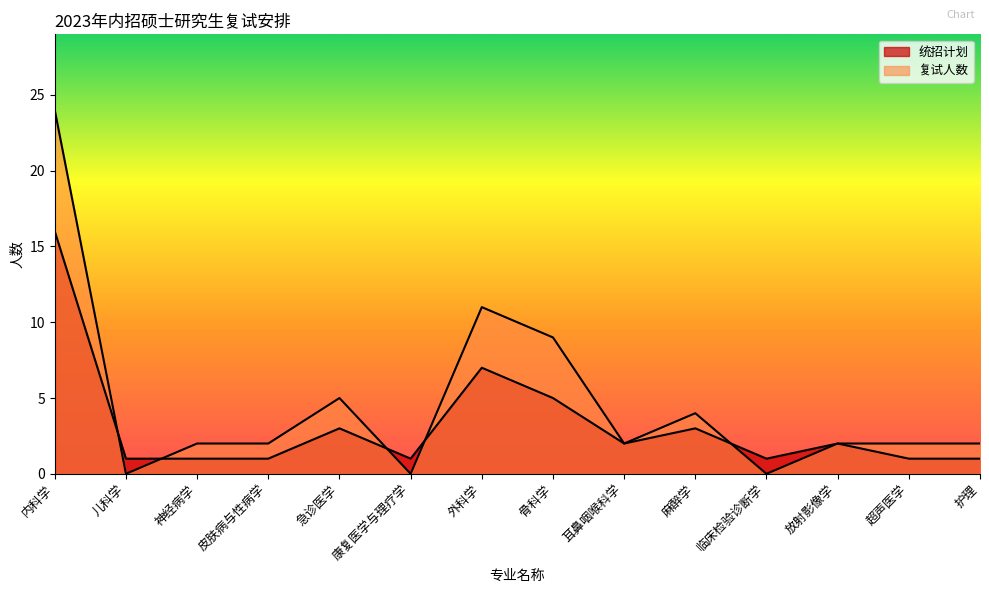

At which label does 复试人数 first exceed 2?

内科学